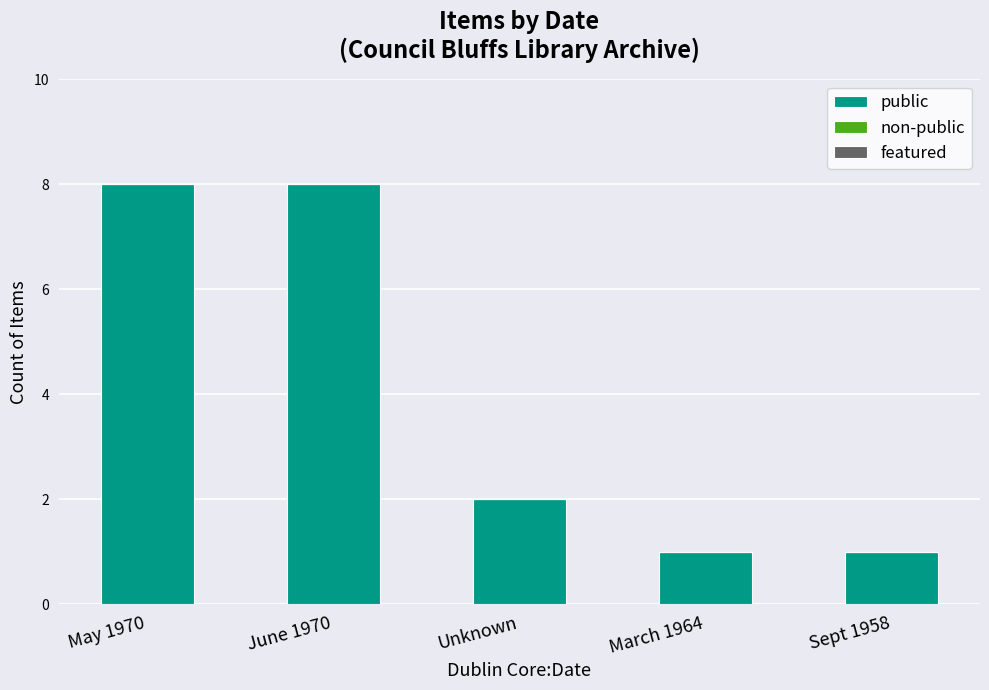

Reading left to right, transcribe all the data shown in this chart.

May 1970=8	June 1970=8	Unknown=2	March 1964=1	Sept 1958=1